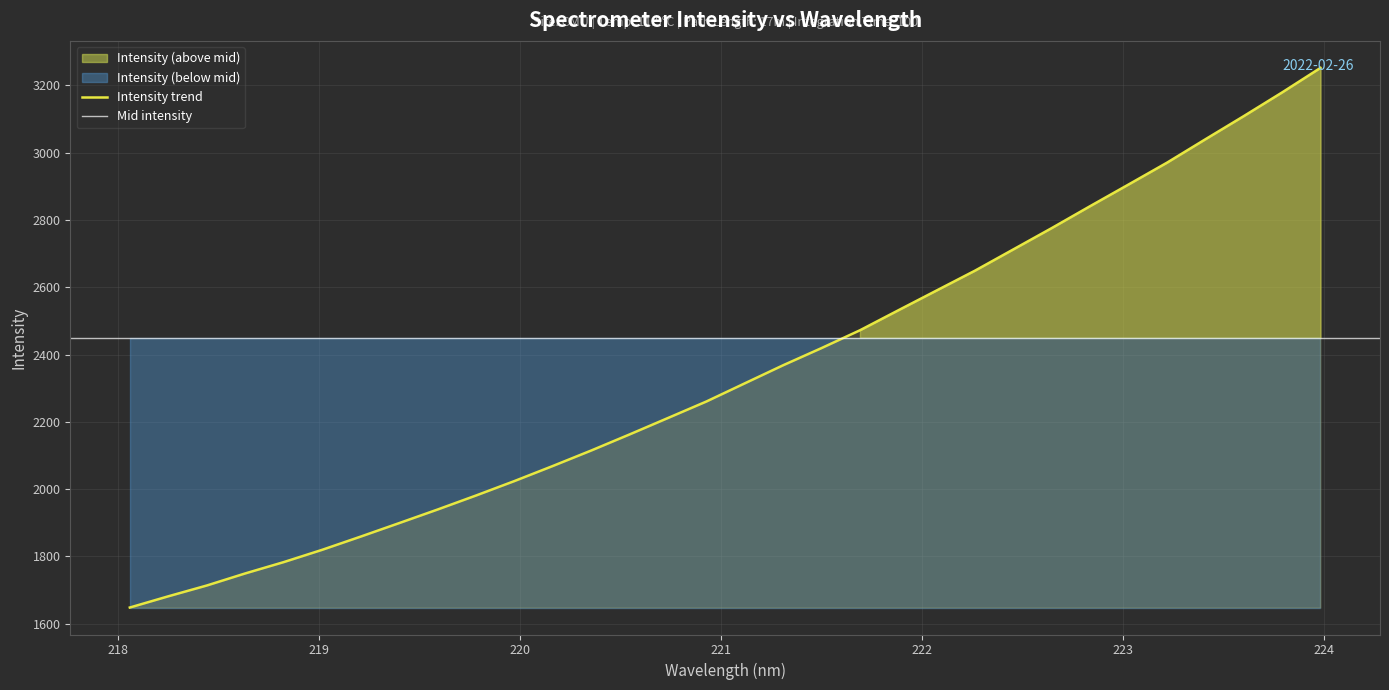

The value at 223.9802 is 3252.0. True or false?

True